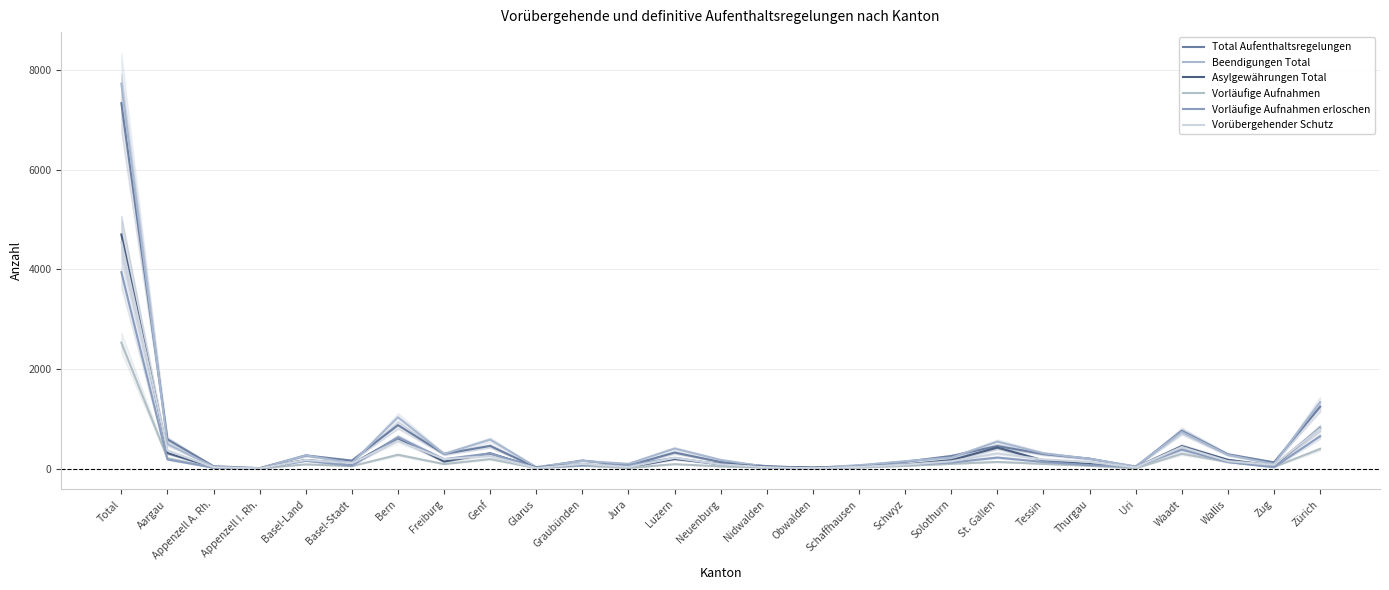

What is the difference between the maximum and minimum values in the Vorübergehender Schutz series?

4542